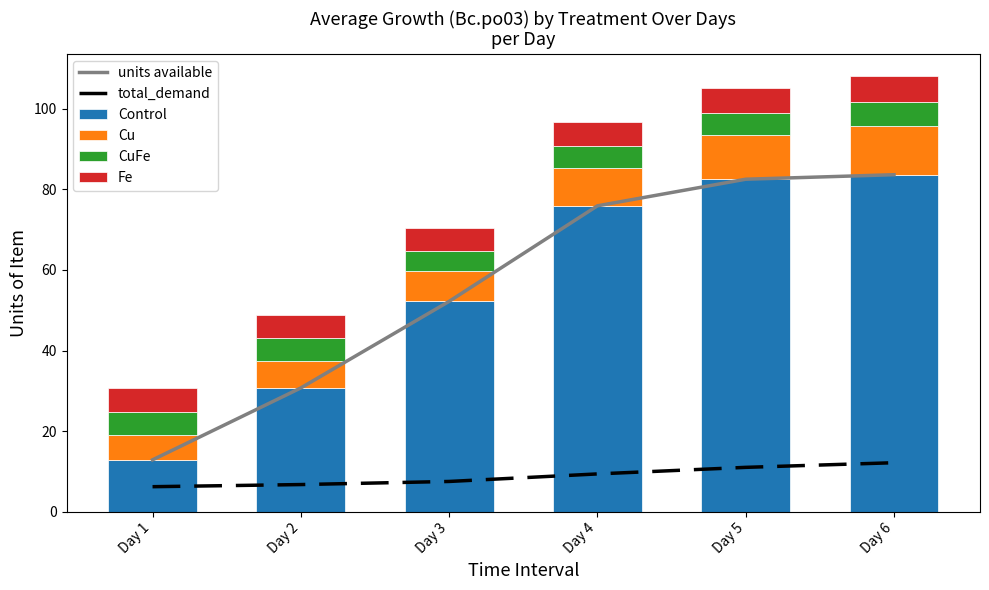

How many data points in units available are less than 75?

3